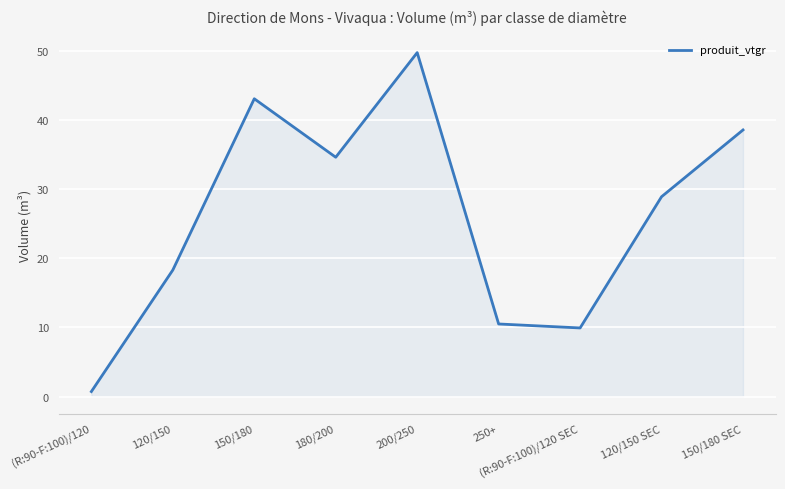

Where is the data nearest to the value 25?

120/150 SEC